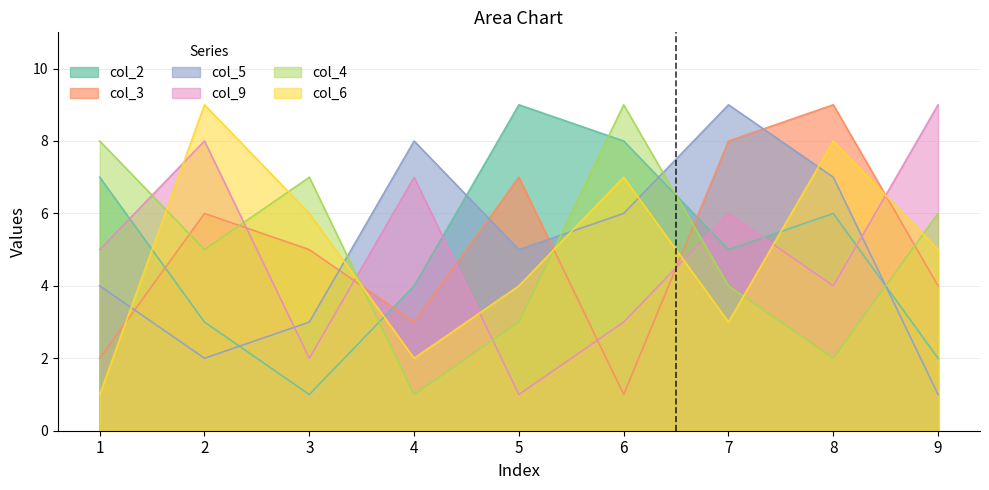

The value of col_9 at 8 is 3. True or false?

False